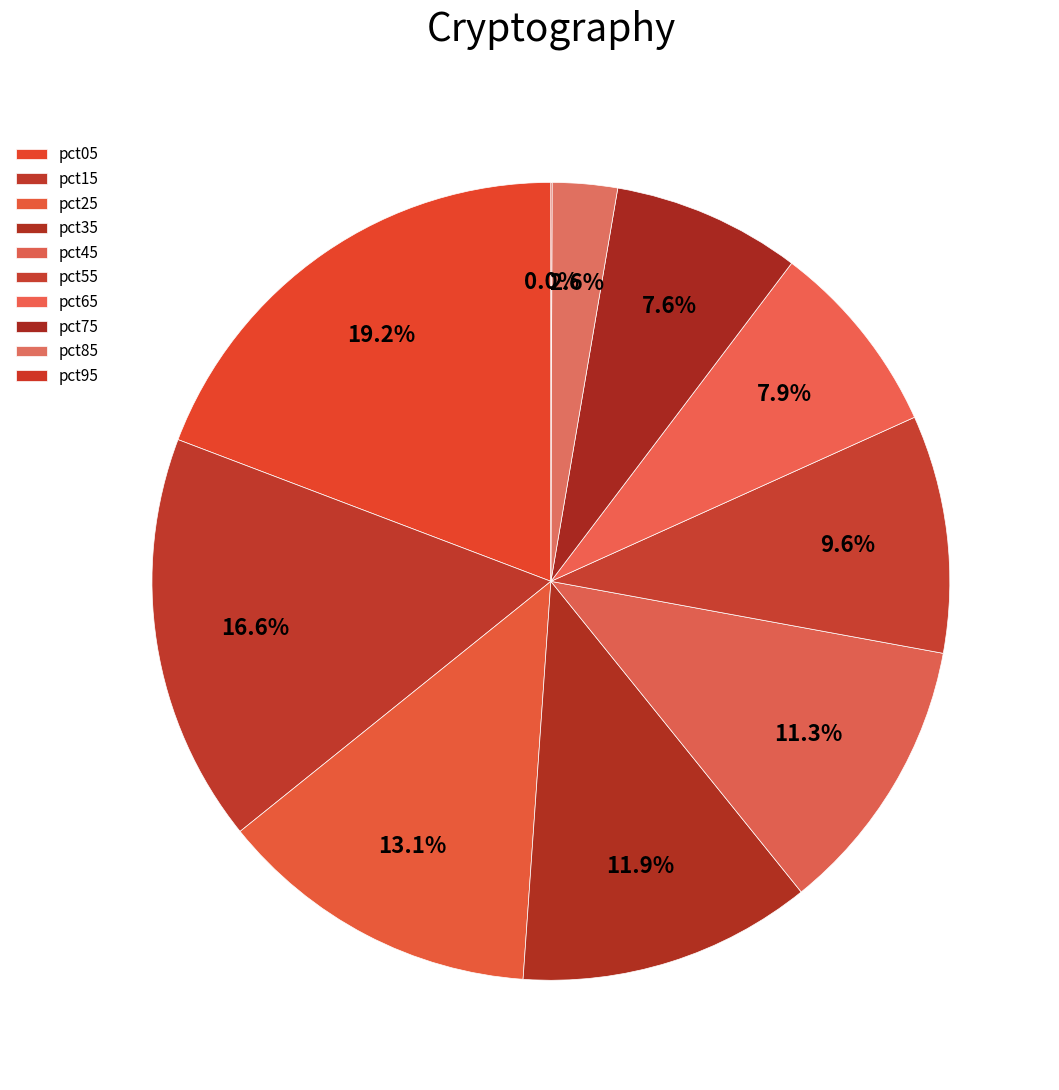

Is it true that pct75 is 18% of the pie?

False